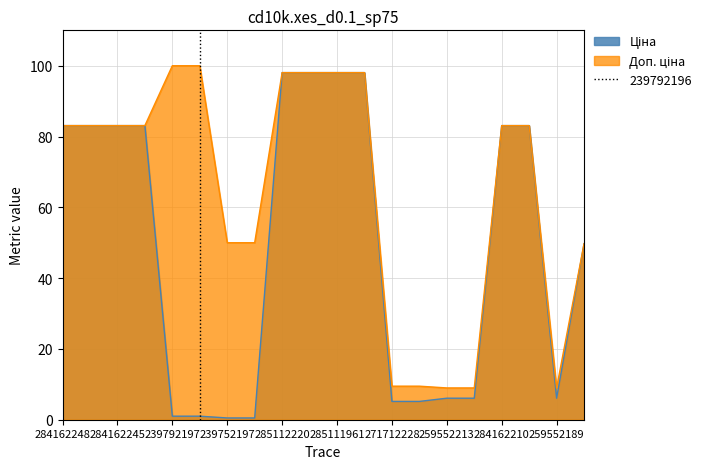

What is the sum of the Ціна values at 280761652 and 284162246?

132.8